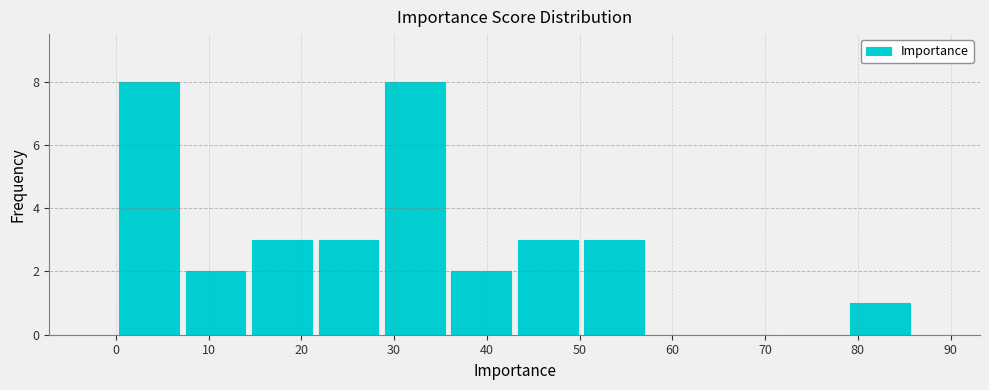

Reading left to right, list every bar in this chart as the range it spans on the x-axis followed by its height. Neither the bar edges nor the heights are printed on the chart, so give them approximately, as read against the axes.

0 to 7: 8
7 to 14: 2
14 to 22: 3
22 to 29: 3
29 to 36: 8
36 to 43: 2
43 to 50: 3
50 to 57: 3
57 to 65: 0
65 to 72: 0
72 to 79: 0
79 to 86: 1